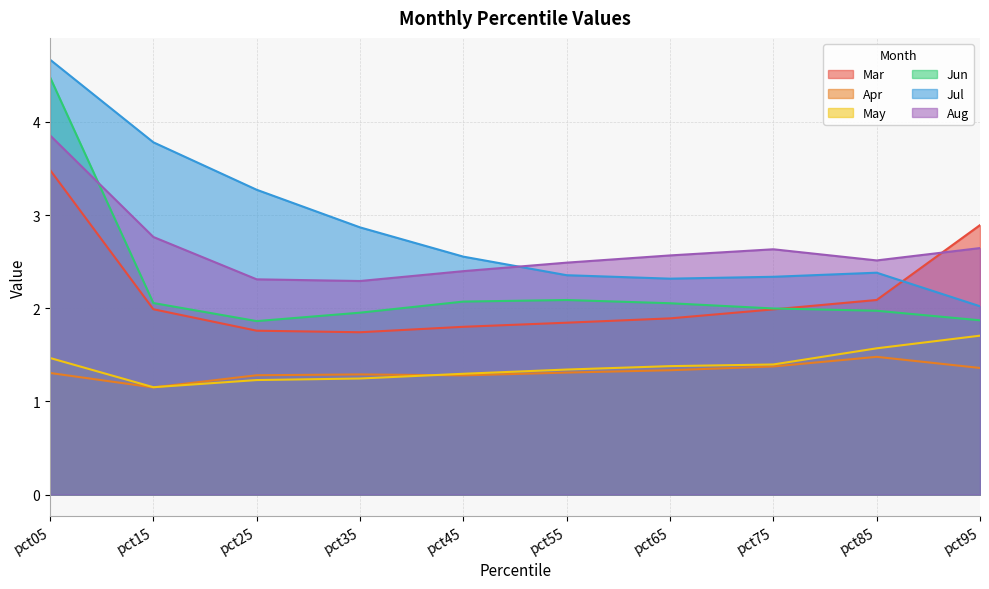

What are all the series names shown in the legend?

Mar, Apr, May, Jun, Jul, Aug